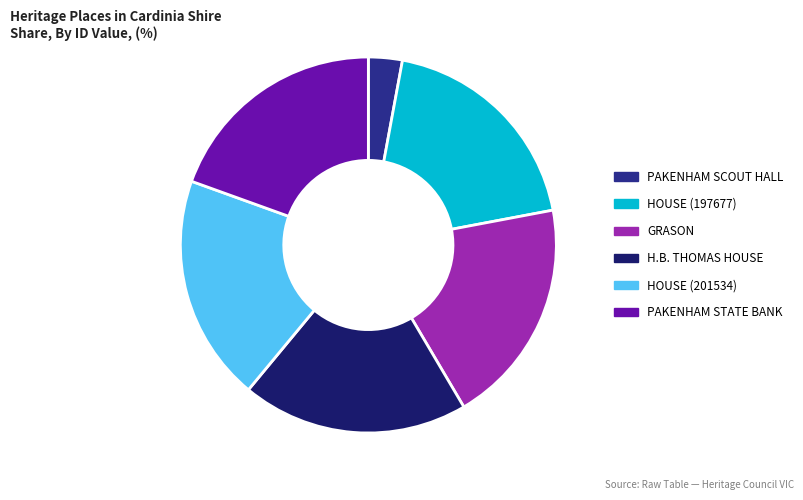

Count the number of slices in the pie.

6